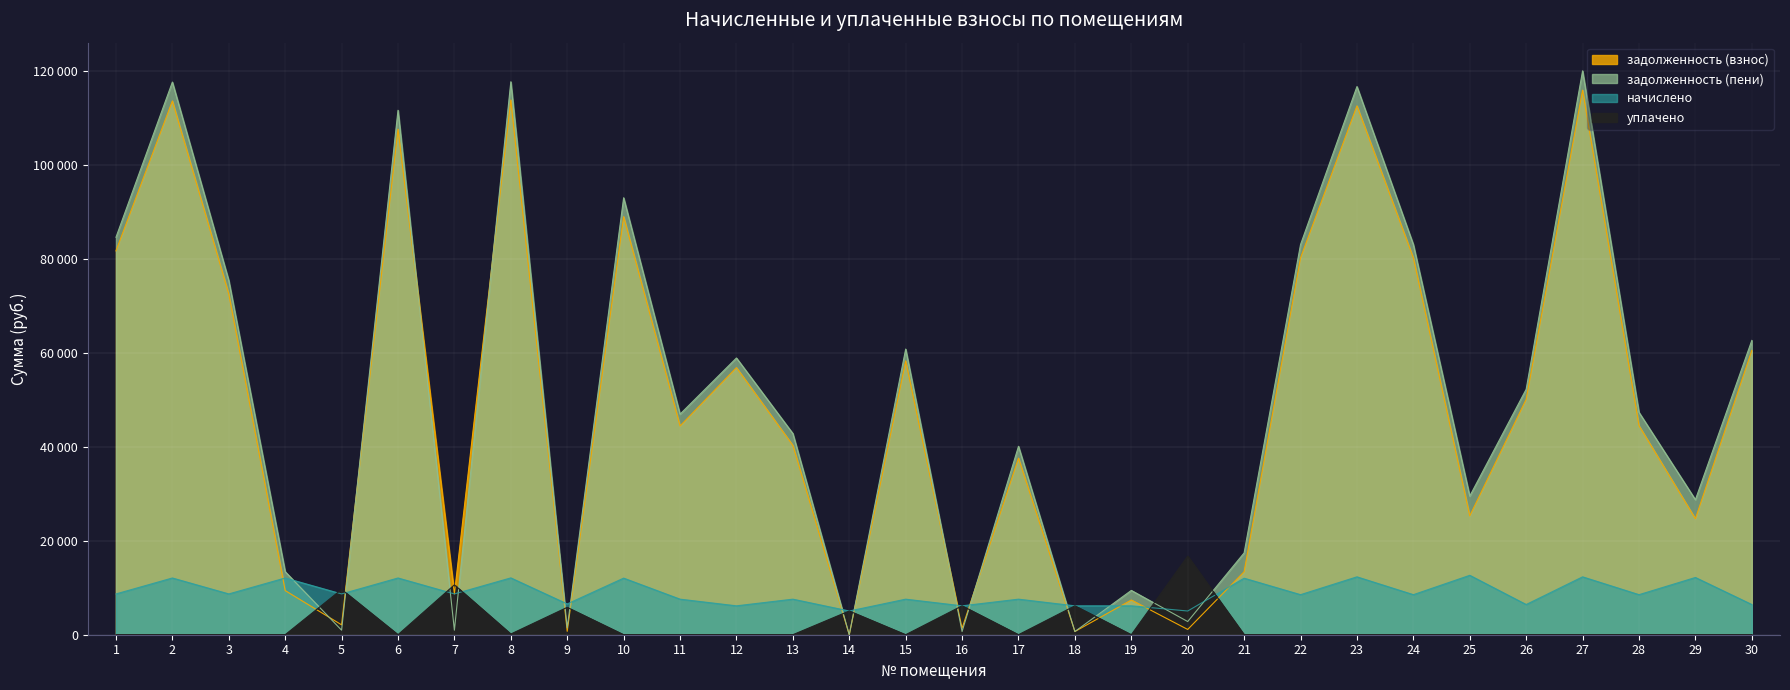

What is the minimum value for задолженность (взнос)?

1.2